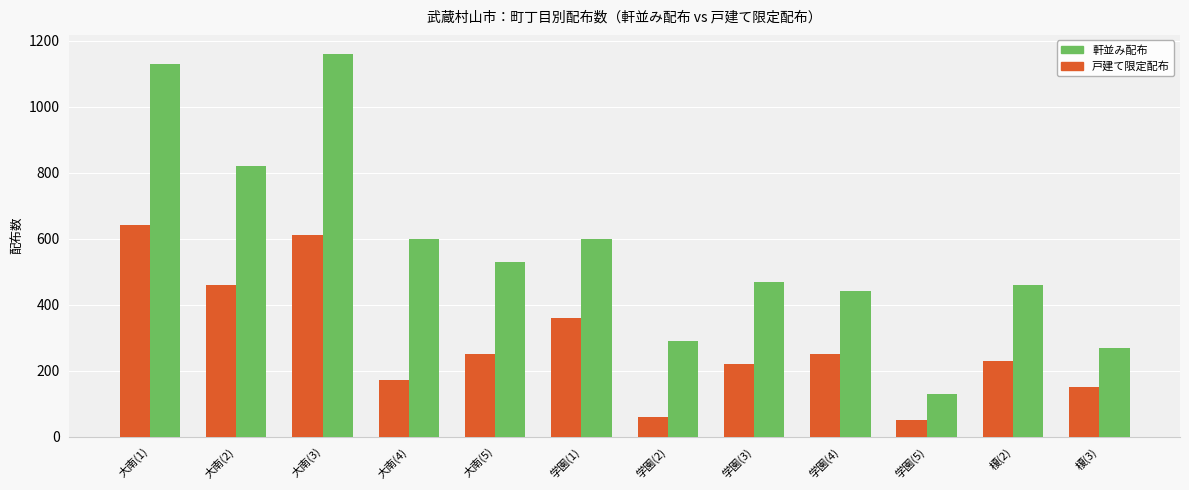

What is the average value of the 軒並み配布 series?

575